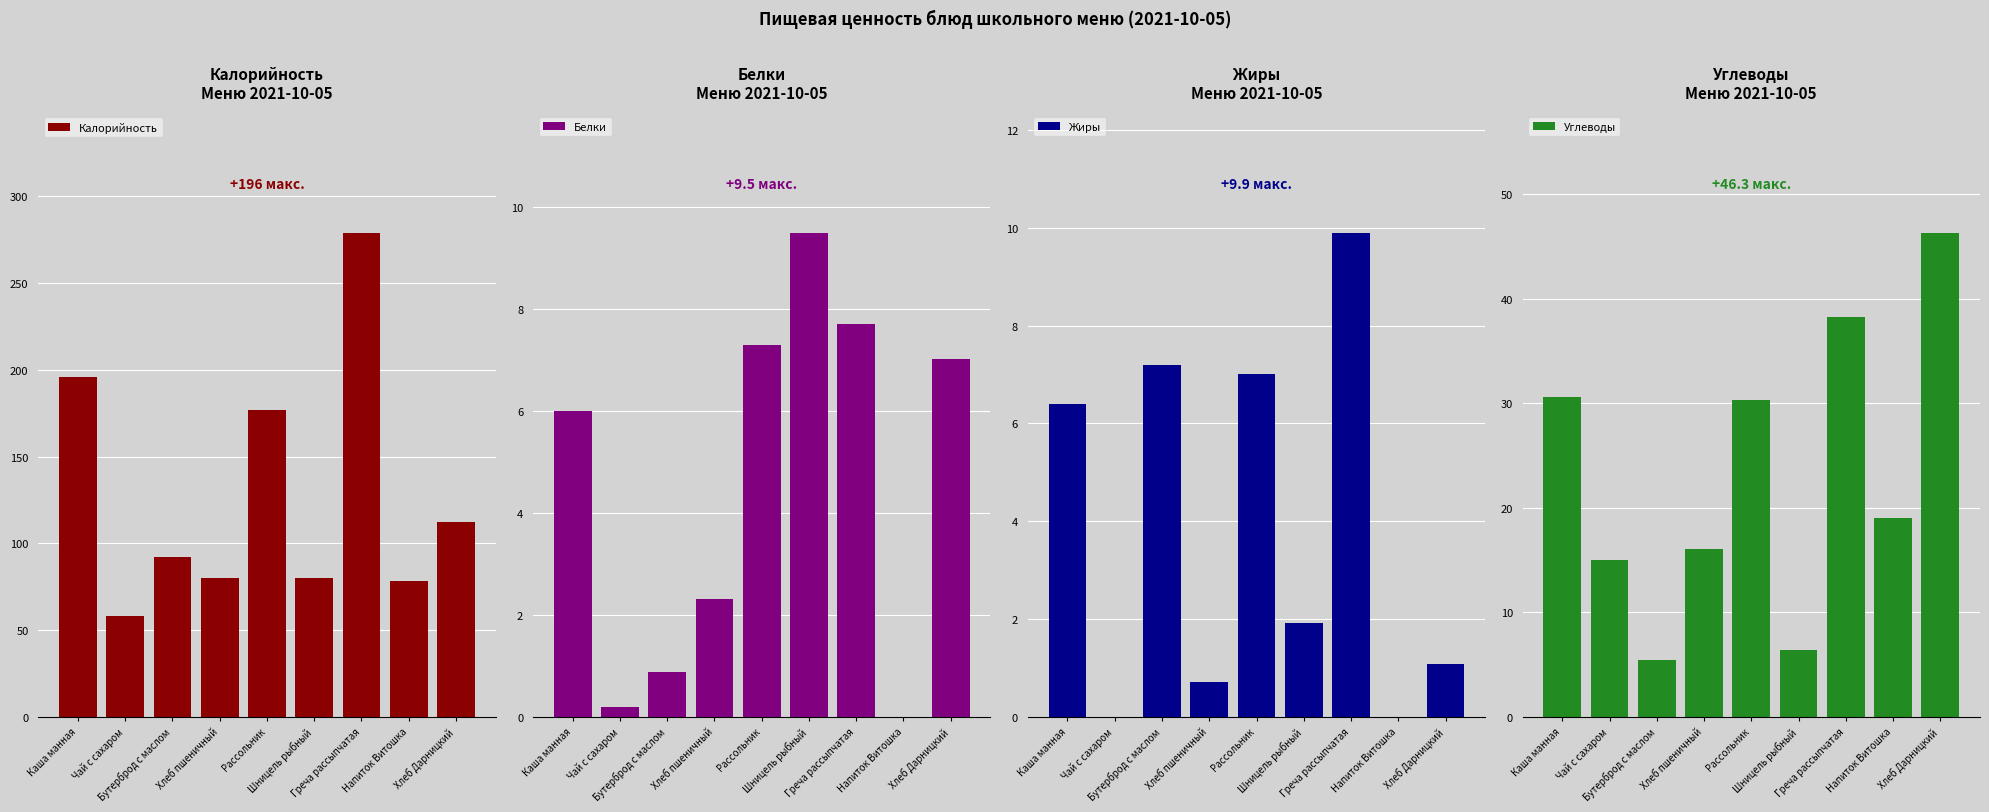

Is it true that Жиры equals 3.4 at Шницель рыбный?

False